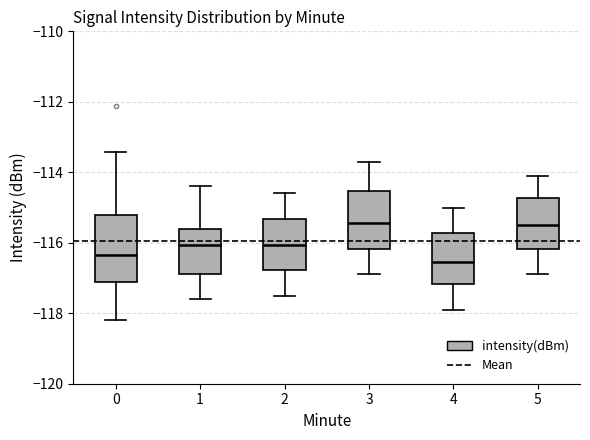

Reading left to right, transcribe this box plot: for each box, give where its median line is, the range the box spans, and where its two whiskers end, as read against the y-axis. The values are not printed on the chart, so give them approximately, as read against the axis.

0: median -116.4, box -117.2 to -115.2, whiskers -118.2 to -113.4
1: median -116.0, box -116.8 to -115.6, whiskers -117.6 to -114.4
2: median -116.0, box -116.8 to -115.4, whiskers -117.4 to -114.6
3: median -115.4, box -116.2 to -114.6, whiskers -116.8 to -113.6
4: median -116.6, box -117.2 to -115.8, whiskers -117.8 to -115.0
5: median -115.4, box -116.2 to -114.8, whiskers -116.8 to -114.0